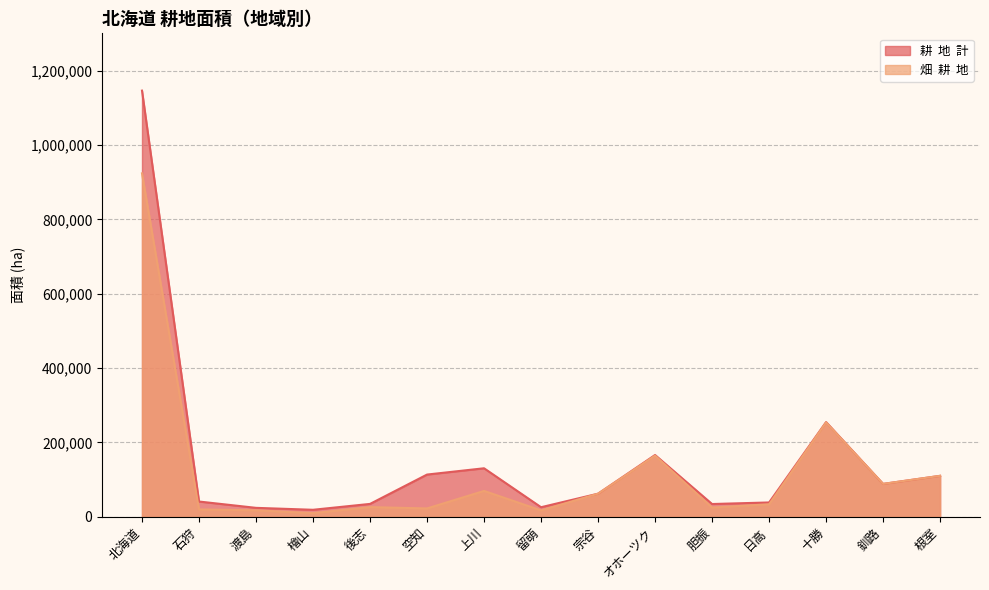

Reading right to left, what are all the values shown in this chart?

畑  耕  地: 根室=110400	釧路=88700	十勝=254100	日高=33900	胆振=25100	オホーツク=164800	宗谷=62400	留萌=17500	上川=69800	空知=22700	後志=26300	檜山=10100	渡島=17700	石狩=20100	北海道=923600
耕  地  計: 根室=110400	釧路=88700	十勝=254900	日高=38800	胆振=34600	オホーツク=166400	宗谷=62400	留萌=26000	上川=130700	空知=113800	後志=34900	檜山=19100	渡島=24300	石狩=41300	北海道=1146000